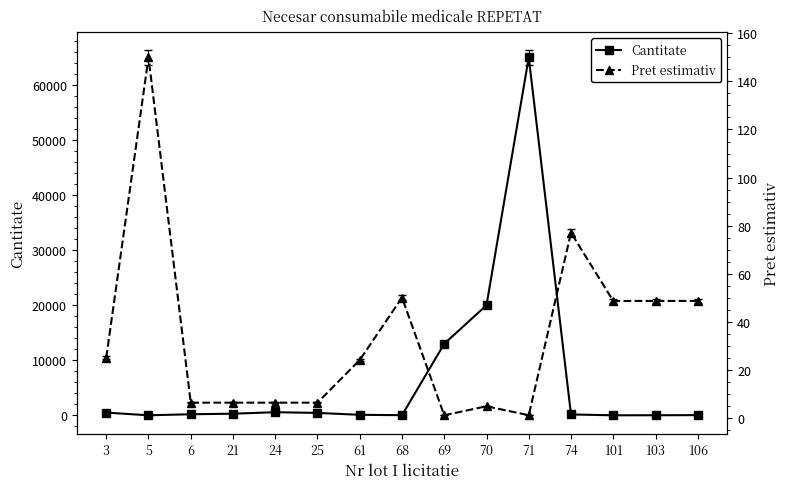

What is the sum of all Pret estimativ values?

503.5